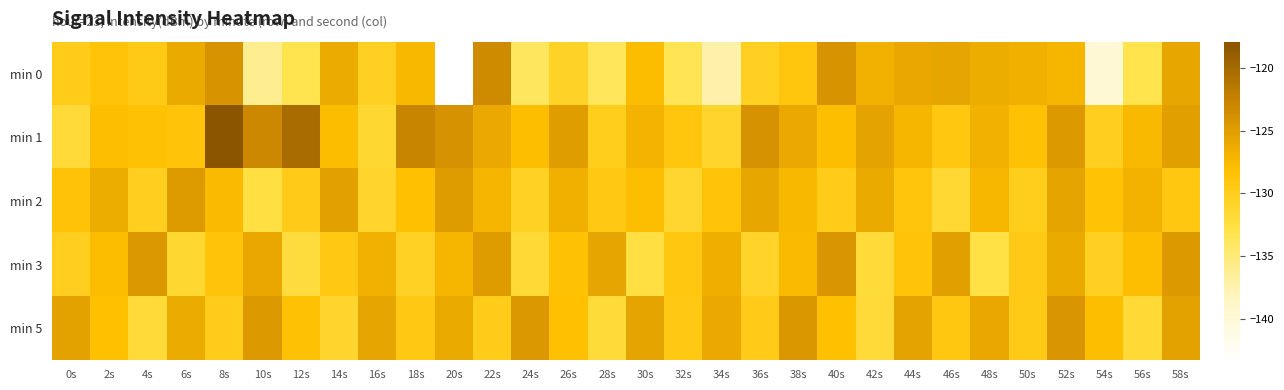

What is the spread (max minus min) of values at 10s?

13.0